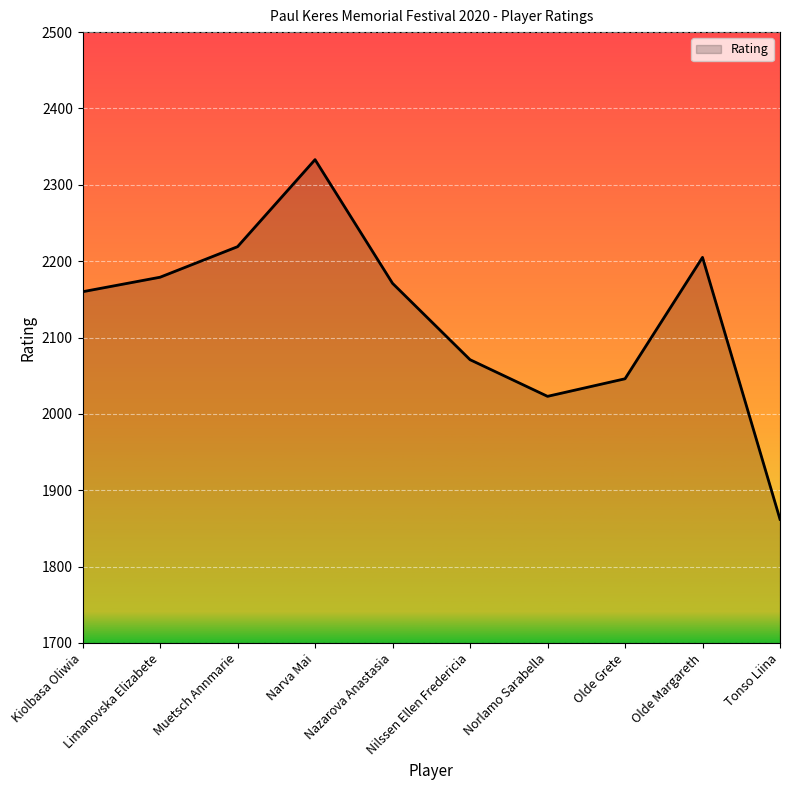

Count the number of data series in this chart.

1